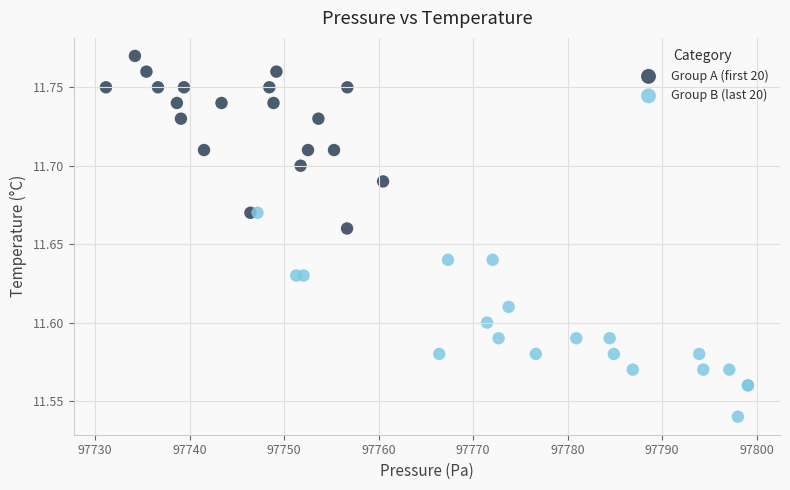

Which series has the widest spread of Y values?

Group B (last 20)